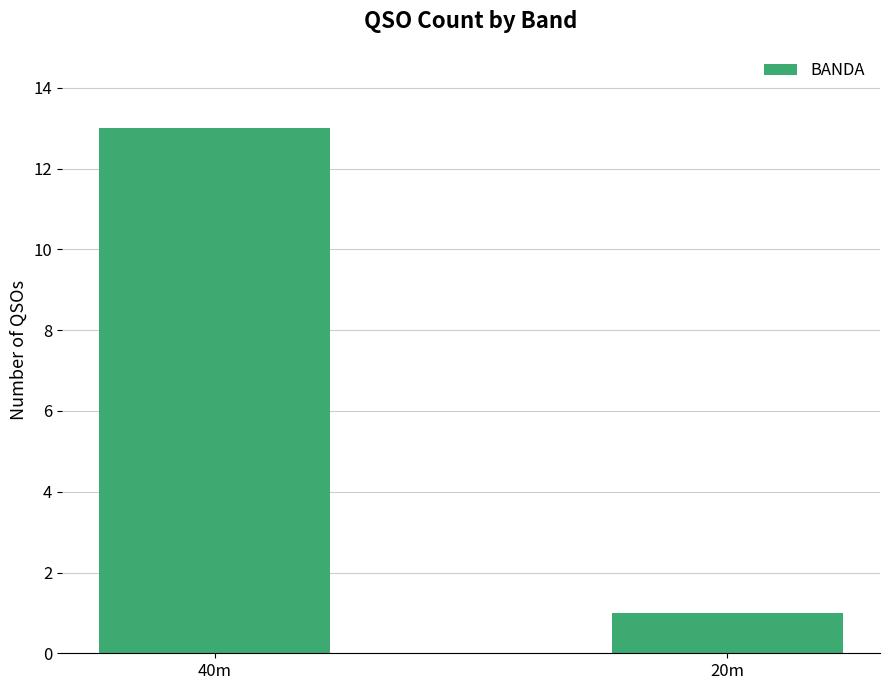

What is the value of the 2nd bar from the left?

1